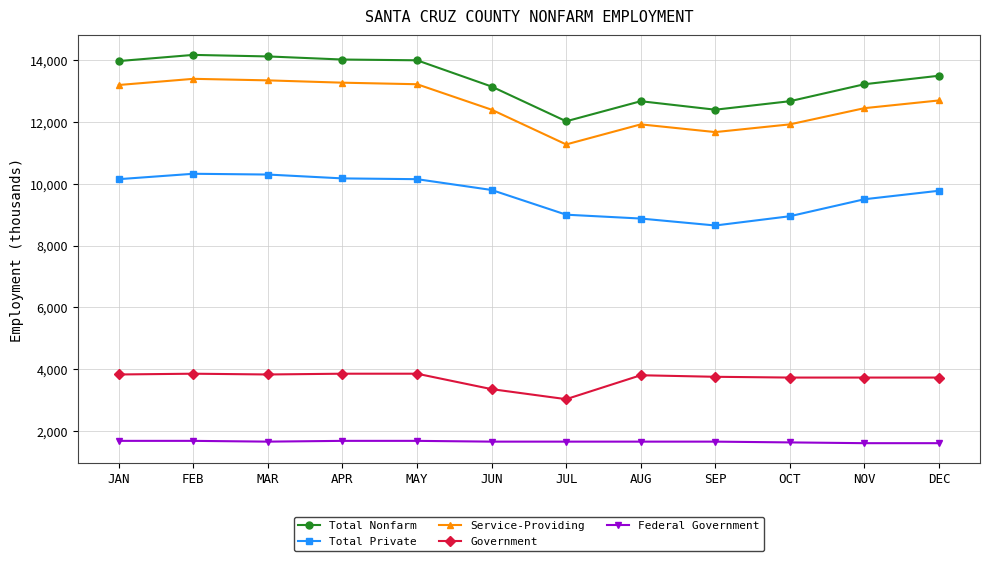

True or false: Government and Federal Government cross at least once.

False